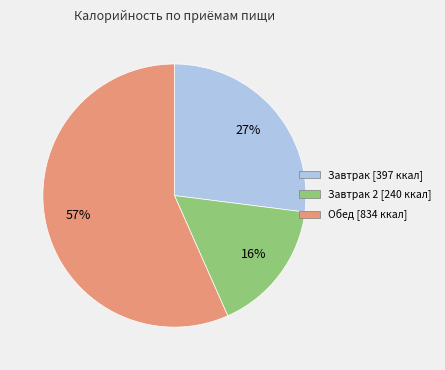

Does any single category account for the majority?

Yes